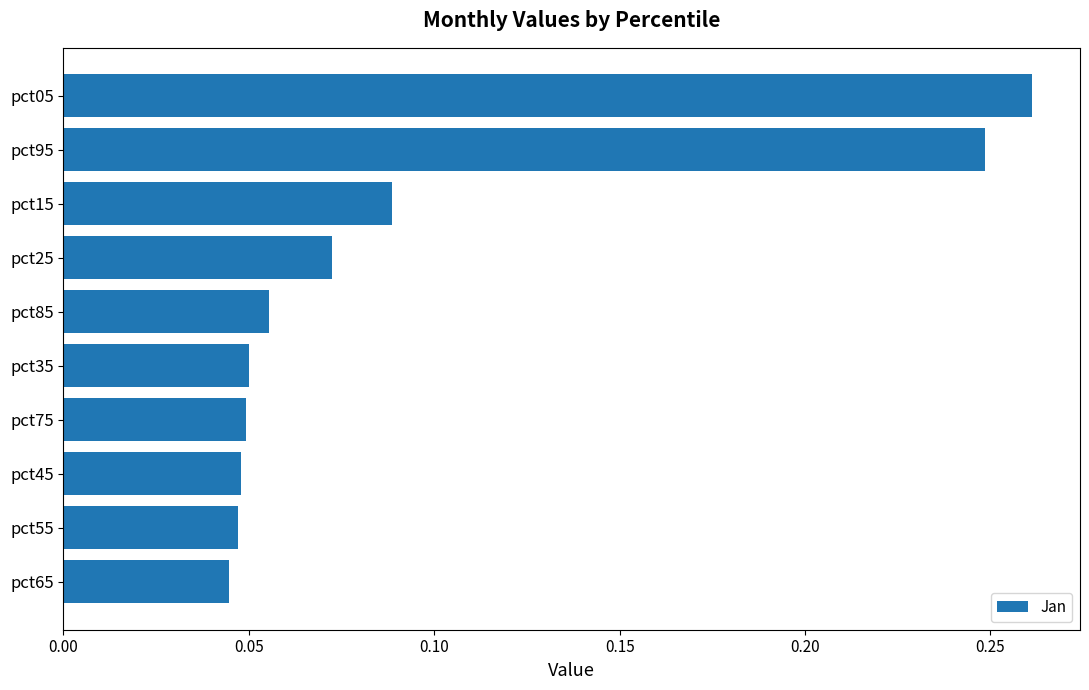

Does the chart contain any negative values?

No